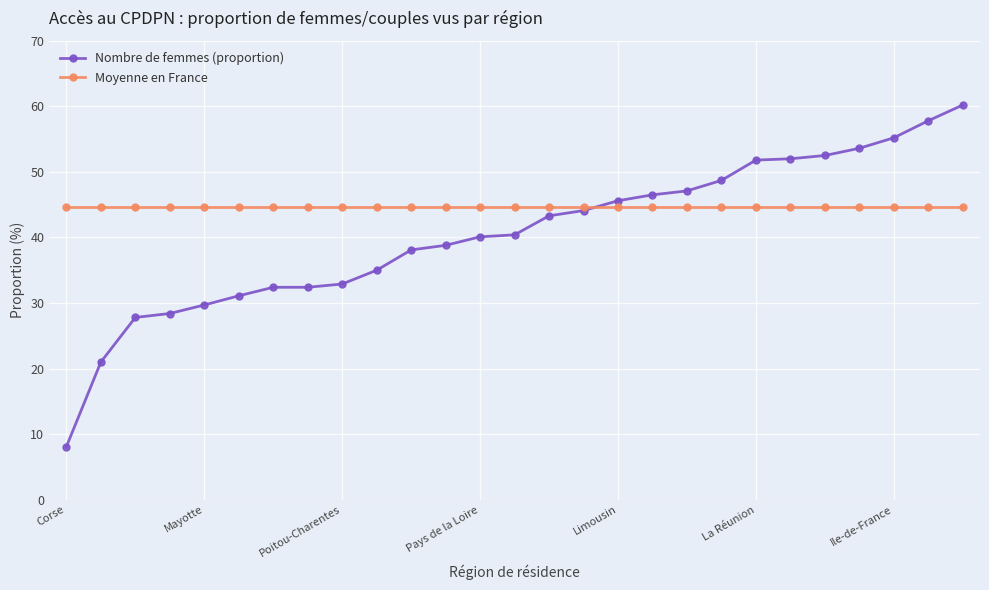

Which series has the largest range (max minus min)?

Nombre de femmes (proportion)